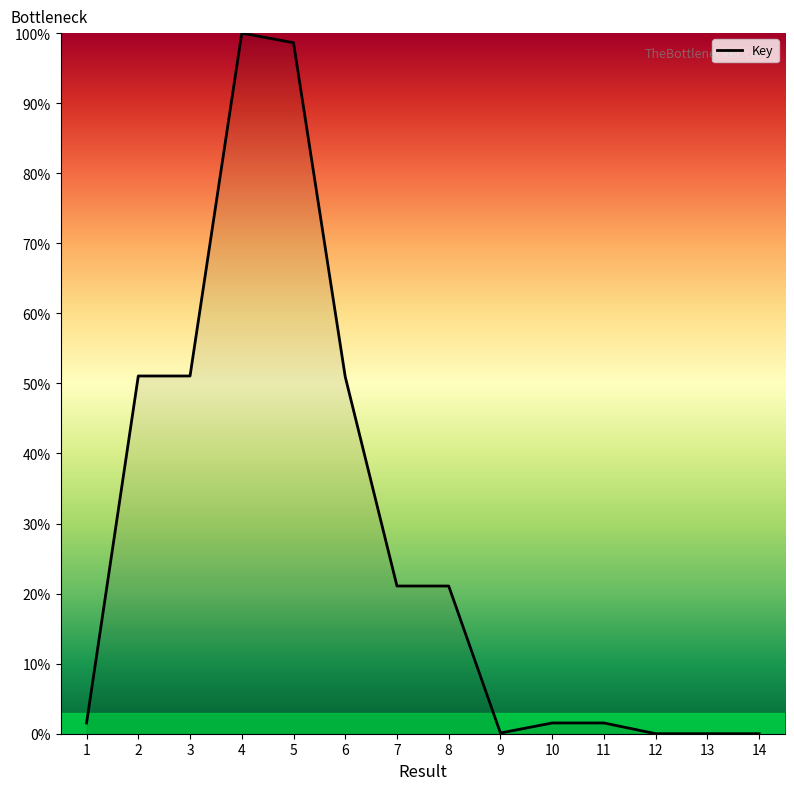

What value does the data have at 5?

98.6